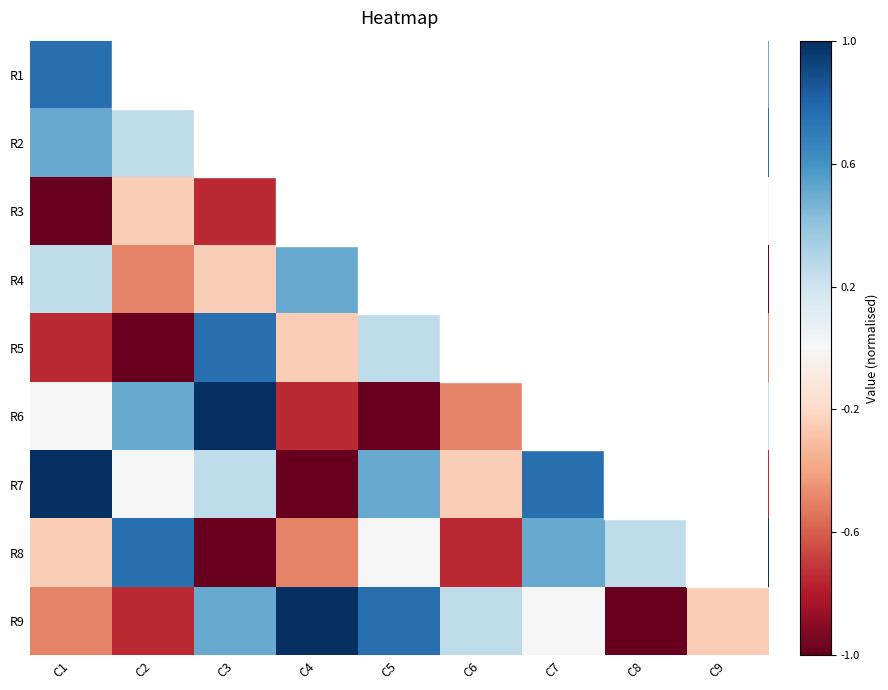

Reading left to right, list all the values displayed in this chart.

R1: C1=0.8	C2=1.0	C3=0.0	C4=0.2	C5=-0.8	C6=-1.0	C7=-0.5	C8=-0.2	C9=0.5
R2: C1=0.5	C2=0.2	C3=-0.5	C4=0.0	C5=-0.2	C6=1.0	C7=-1.0	C8=-0.8	C9=0.8
R3: C1=-1.0	C2=-0.2	C3=-0.8	C4=0.8	C5=-0.5	C6=0.5	C7=0.2	C8=1.0	C9=0.0
R4: C1=0.2	C2=-0.5	C3=-0.2	C4=0.5	C5=1.0	C6=0.8	C7=-0.8	C8=0.0	C9=-1.0
R5: C1=-0.8	C2=-1.0	C3=0.8	C4=-0.2	C5=0.2	C6=0.0	C7=1.0	C8=0.5	C9=-0.5
R6: C1=0.0	C2=0.5	C3=1.0	C4=-0.8	C5=-1.0	C6=-0.5	C7=-0.2	C8=0.8	C9=0.2
R7: C1=1.0	C2=0.0	C3=0.2	C4=-1.0	C5=0.5	C6=-0.2	C7=0.8	C8=-0.5	C9=-0.8
R8: C1=-0.2	C2=0.8	C3=-1.0	C4=-0.5	C5=0.0	C6=-0.8	C7=0.5	C8=0.2	C9=1.0
R9: C1=-0.5	C2=-0.8	C3=0.5	C4=1.0	C5=0.8	C6=0.2	C7=0.0	C8=-1.0	C9=-0.2